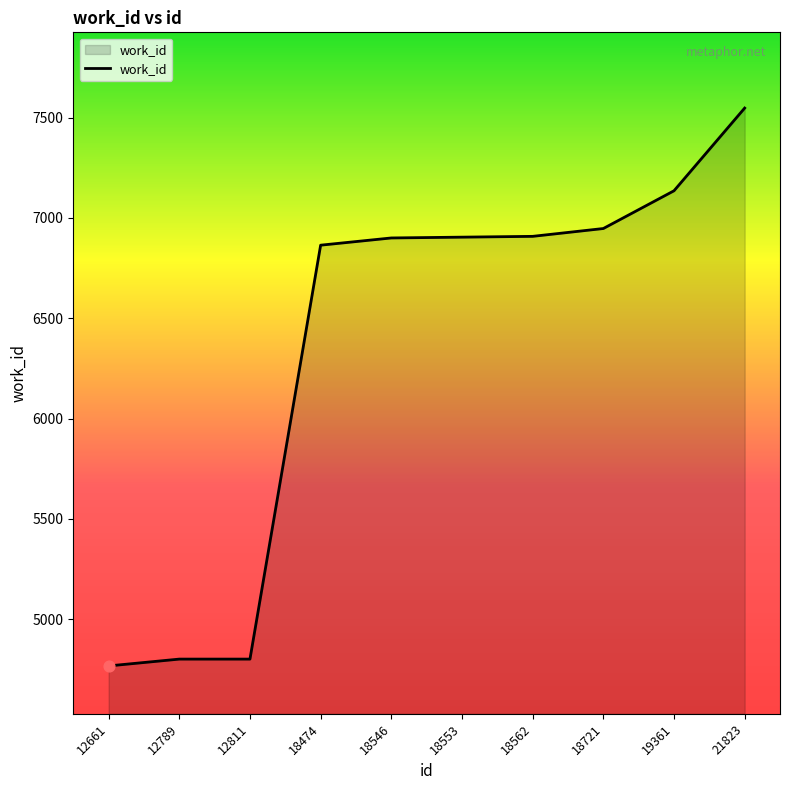

Between 12789 and 18562, which is larger?

18562